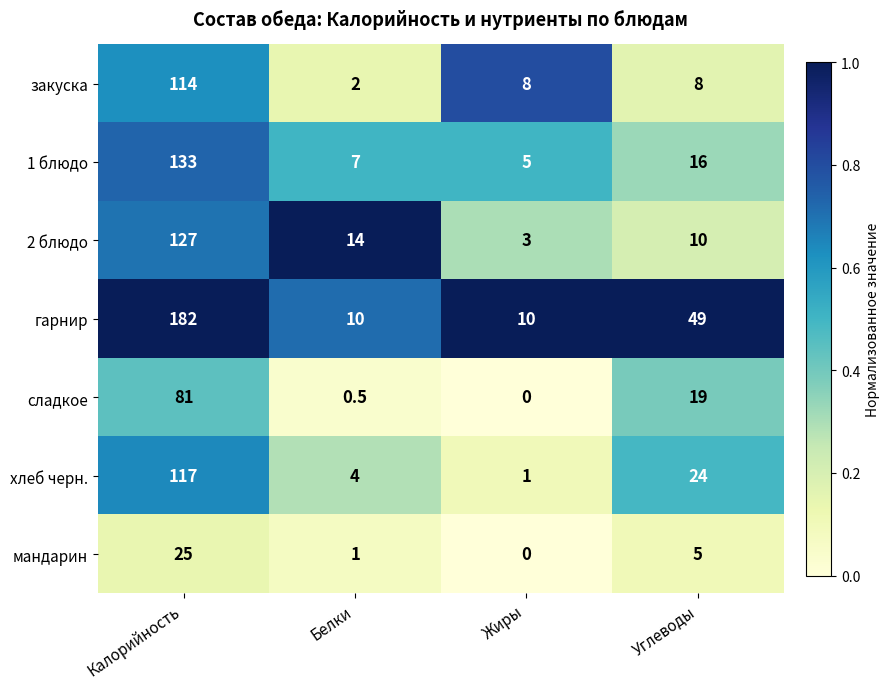

Reading right to left, what are all the values shown in this chart?

закуска: 8.0	8.0	2.0	114.0
1 блюдо: 16.0	5.0	7.0	133.0
2 блюдо: 10.0	3.0	14.0	127.0
гарнир: 49.0	10.0	10.0	182.0
сладкое: 19.0	0.0	0.5	81.0
хлеб черн.: 24.0	1.0	4.0	117.0
мандарин: 5.0	0.0	1.0	25.0